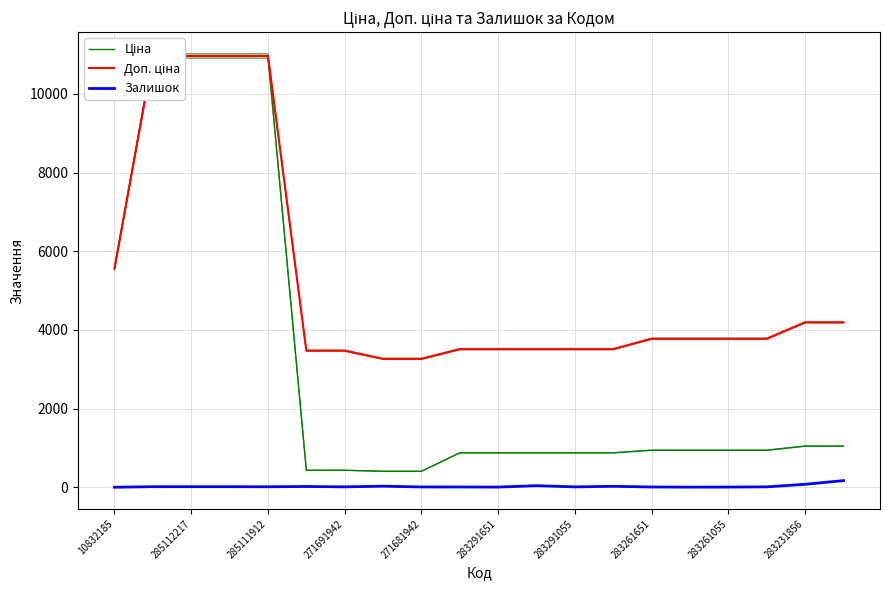

The Залишок series shows 13 at 271691942. True or false?

True